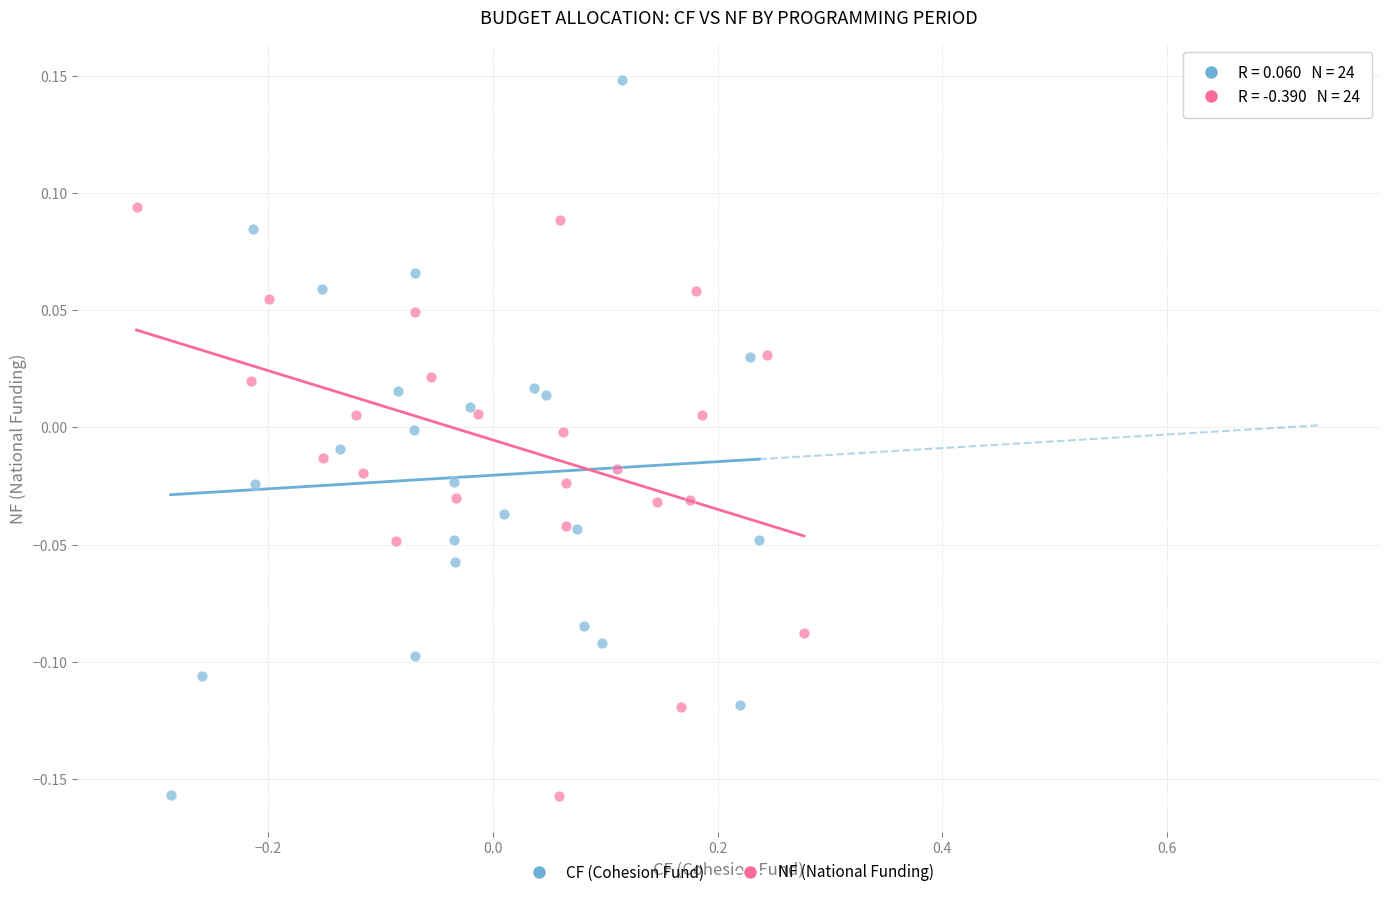

Which series has the largest Y range (max minus min)?

CF (Cohesion Fund)